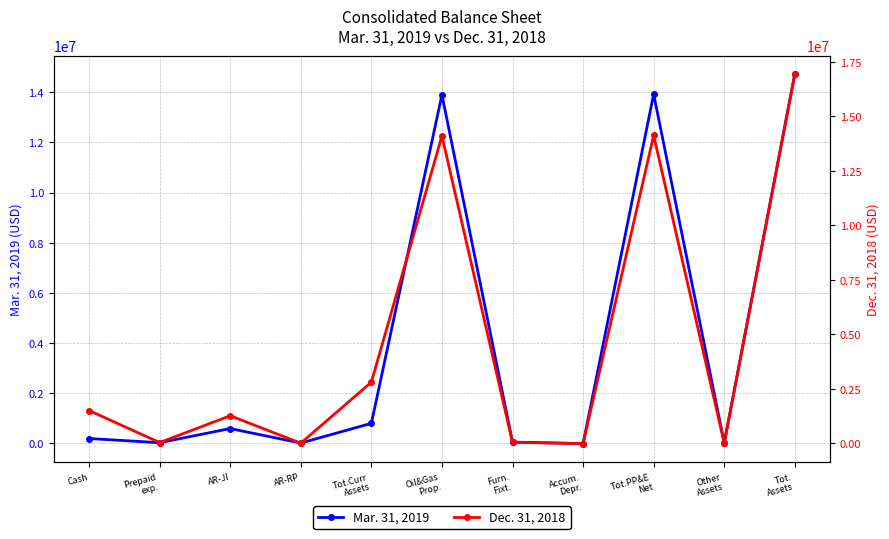

Is it true that Mar. 31, 2019 equals 43195 at Furn.
Fixt.?

True